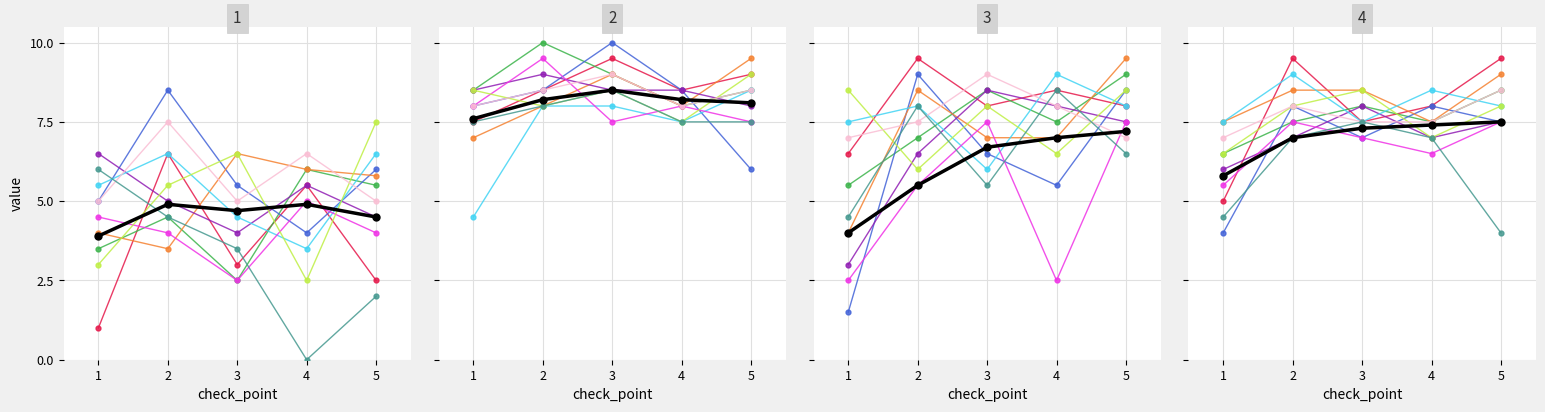

The chart shows a value of 5.8 at 1. True or false?

True